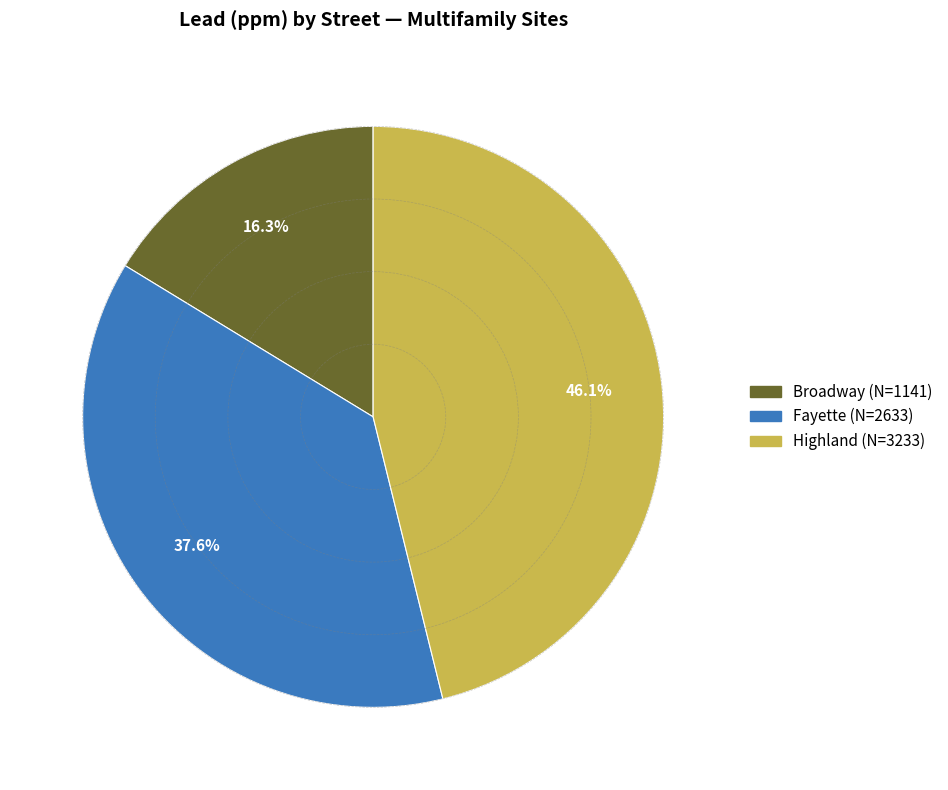

Is the sum of Fayette and Broadway greater than half?

Yes